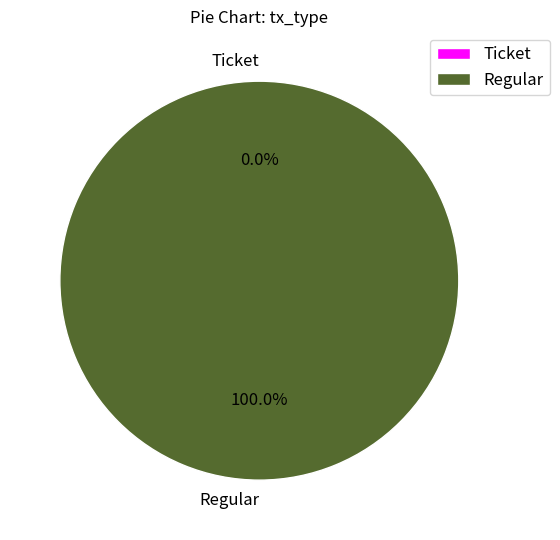

Rank the categories by value from lowest to highest.

Ticket, Regular